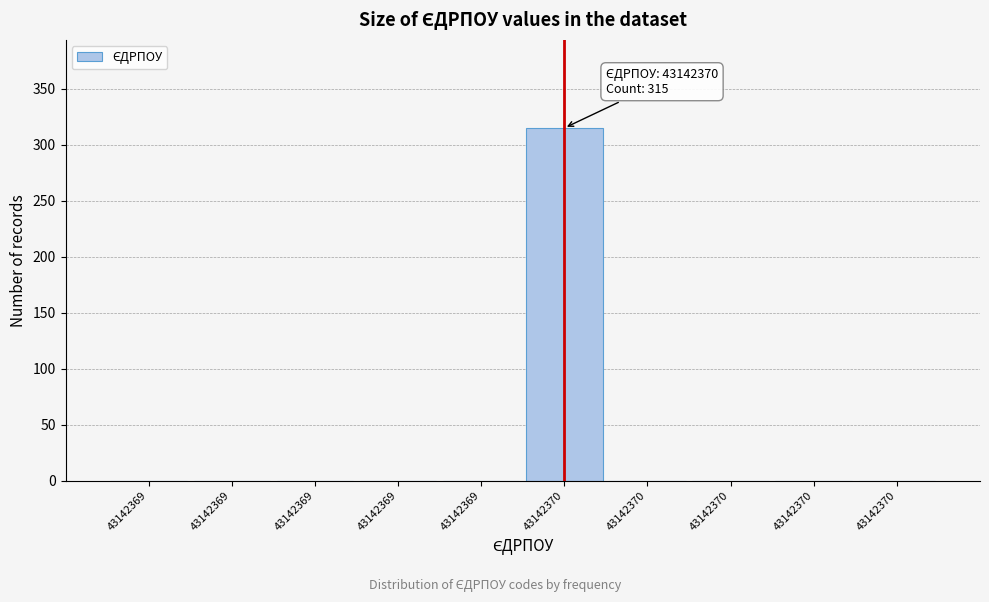

Count the number of categories in the chart.

10